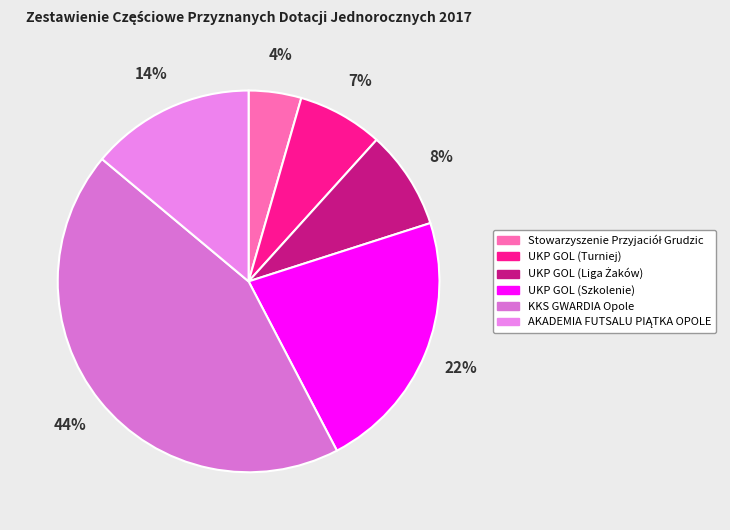

To the nearest percent, what is the average slice percentage?

17%